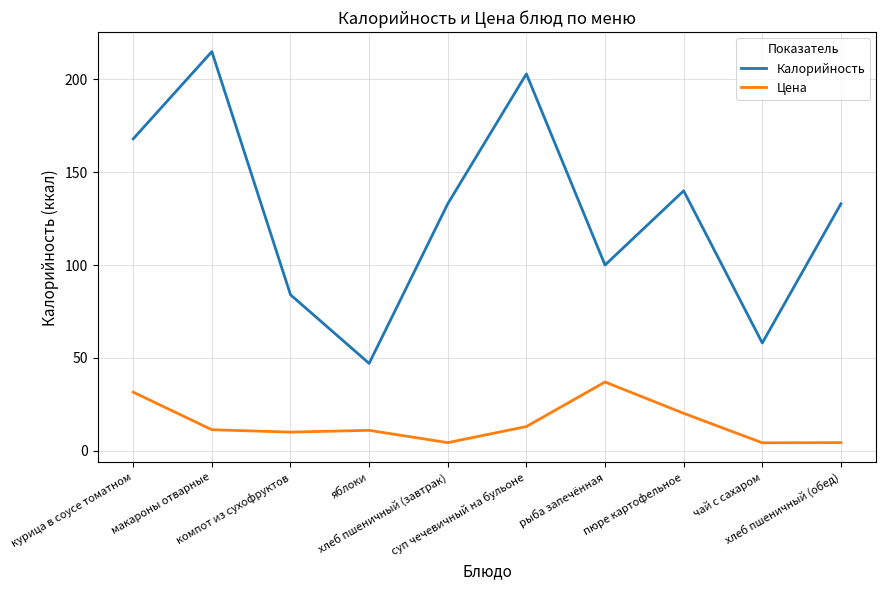

True or false: Калорийность has more than 1 points higher than both neighbors.

True